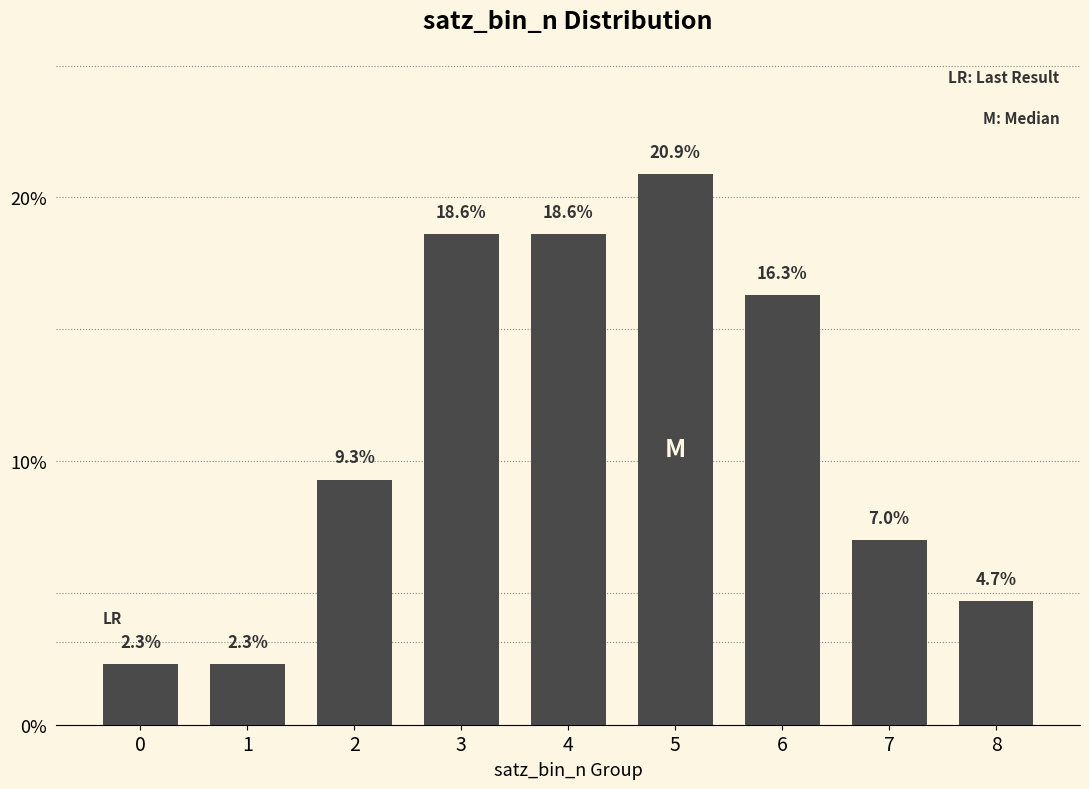

Is it true that the value at 2 is 9.3?

True